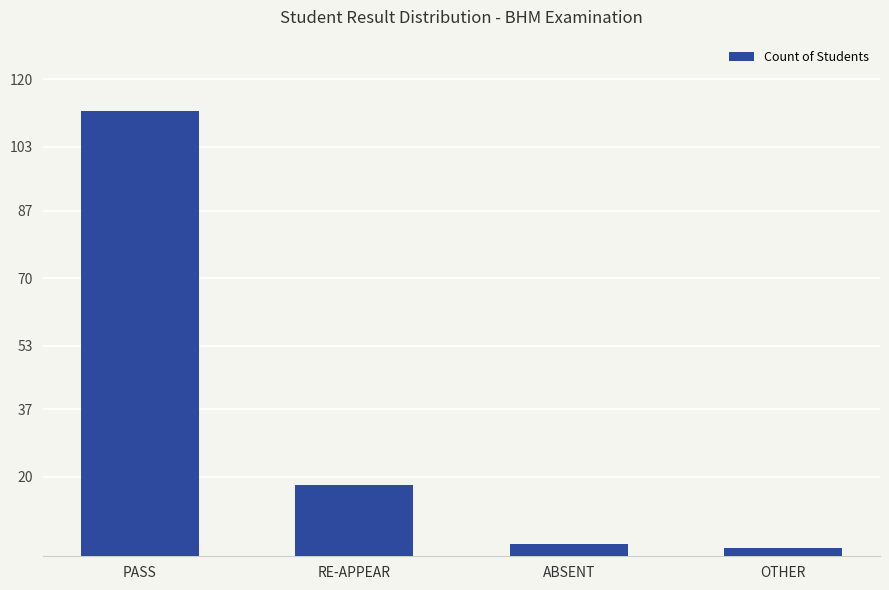

Reading left to right, transcribe all the data shown in this chart.

PASS=112	RE-APPEAR=18	ABSENT=3	OTHER=2